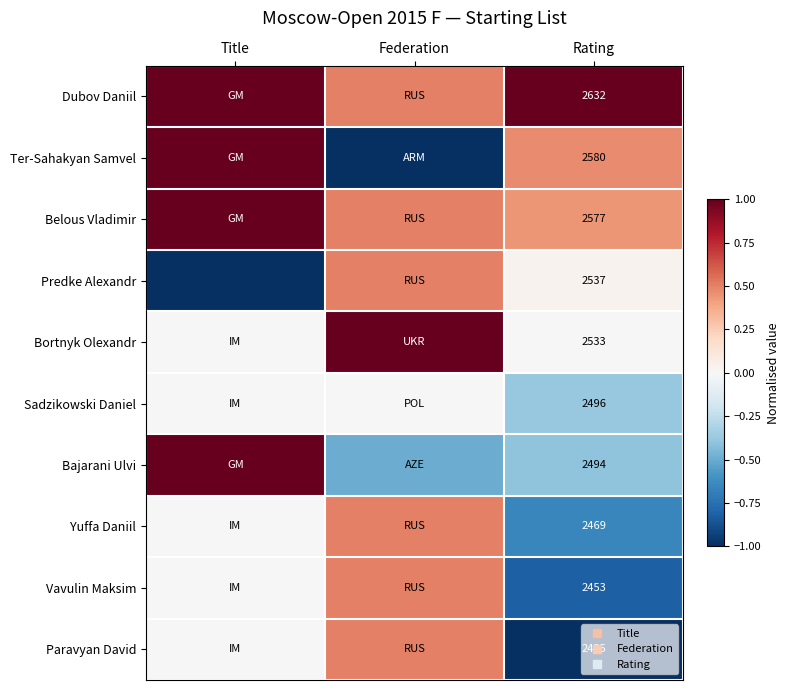

True or false: Vavulin Maksim has a value of -0.8 at Rating.

True